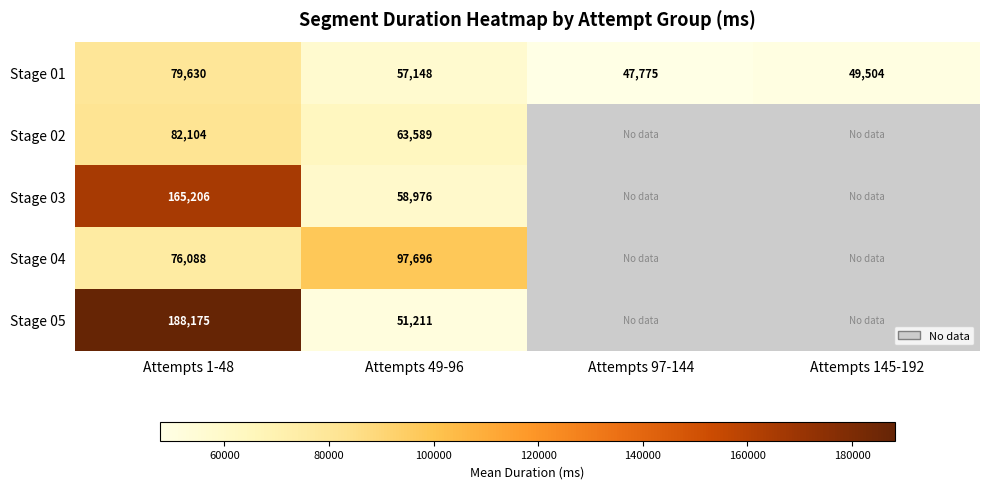

What is the minimum value shown in the chart?

47775.9